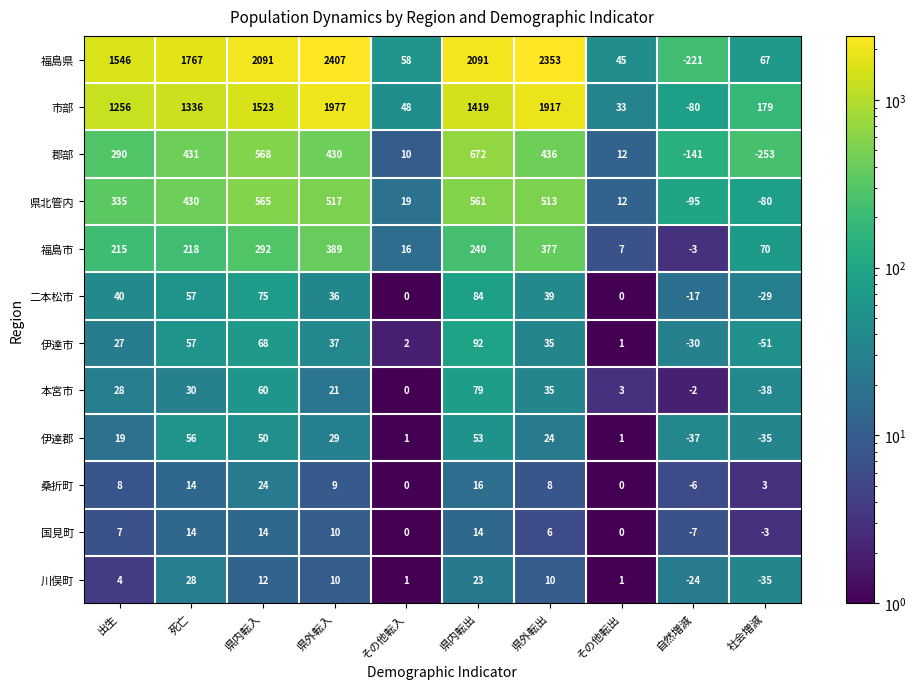

List the series in order of their peak value, highest first.

福島県, 市部, 郡部, 県北管内, 福島市, 伊達市, 二本松市, 本宮市, 伊達郡, 川俣町, 桑折町, 国見町